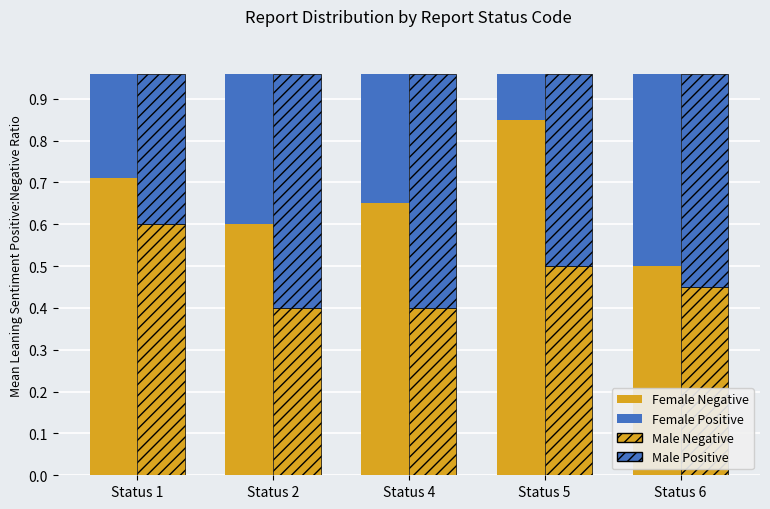

Which series has the largest range (max minus min)?

Female Negative